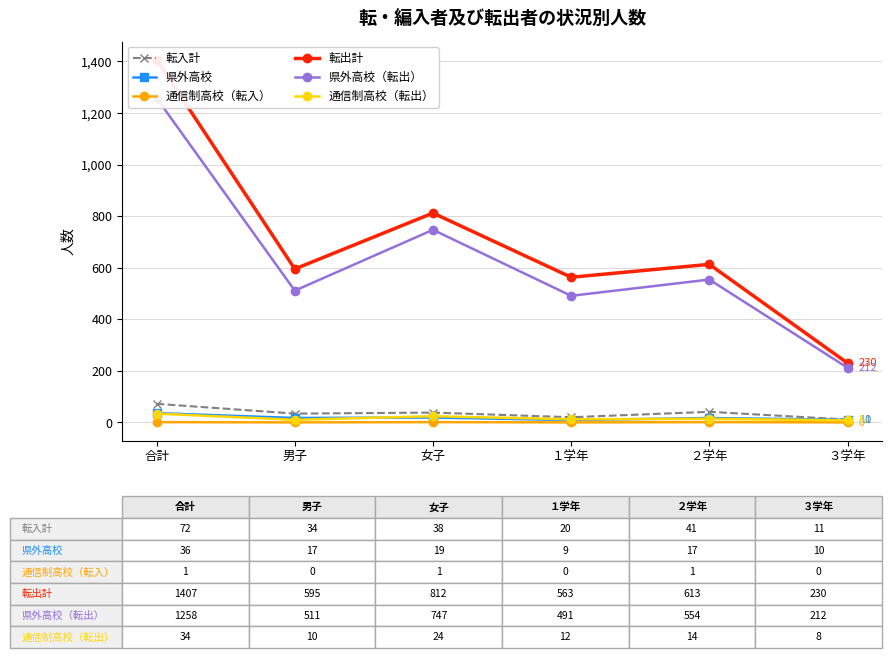

Is this an area chart (filled region under the line)?

No